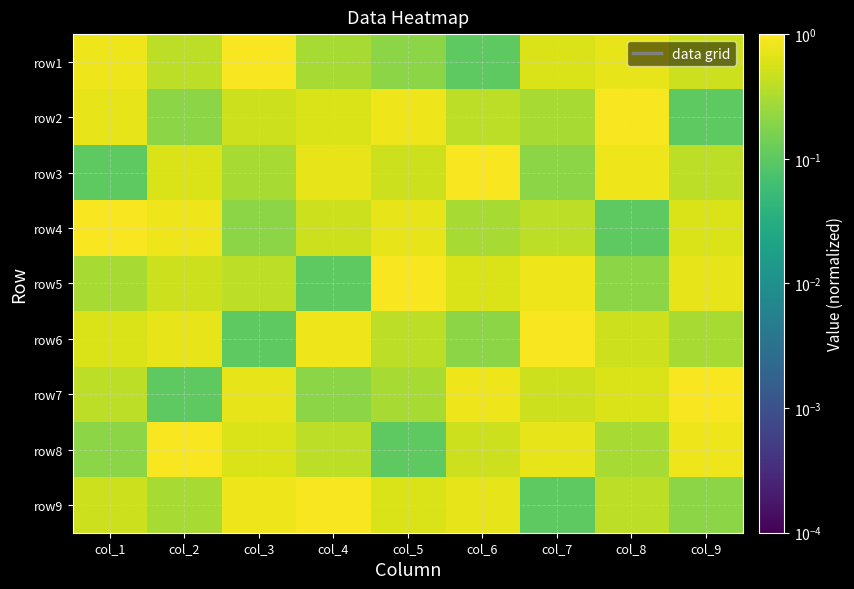

Reading left to right, list all the values displayed in this chart.

row1: col_1=0.8	col_2=0.4	col_3=0.9	col_4=0.3	col_5=0.2	col_6=0.1	col_7=0.6	col_8=0.7	col_9=0.5
row2: col_1=0.7	col_2=0.2	col_3=0.5	col_4=0.6	col_5=0.8	col_6=0.4	col_7=0.3	col_8=0.9	col_9=0.1
row3: col_1=0.1	col_2=0.6	col_3=0.3	col_4=0.7	col_5=0.5	col_6=0.9	col_7=0.2	col_8=0.8	col_9=0.4
row4: col_1=0.9	col_2=0.8	col_3=0.2	col_4=0.5	col_5=0.7	col_6=0.3	col_7=0.4	col_8=0.1	col_9=0.6
row5: col_1=0.3	col_2=0.5	col_3=0.4	col_4=0.1	col_5=0.9	col_6=0.6	col_7=0.8	col_8=0.2	col_9=0.7
row6: col_1=0.6	col_2=0.7	col_3=0.1	col_4=0.8	col_5=0.4	col_6=0.2	col_7=0.9	col_8=0.5	col_9=0.3
row7: col_1=0.4	col_2=0.1	col_3=0.7	col_4=0.2	col_5=0.3	col_6=0.8	col_7=0.5	col_8=0.6	col_9=0.9
row8: col_1=0.2	col_2=0.9	col_3=0.6	col_4=0.4	col_5=0.1	col_6=0.5	col_7=0.7	col_8=0.3	col_9=0.8
row9: col_1=0.5	col_2=0.3	col_3=0.8	col_4=0.9	col_5=0.6	col_6=0.7	col_7=0.1	col_8=0.4	col_9=0.2